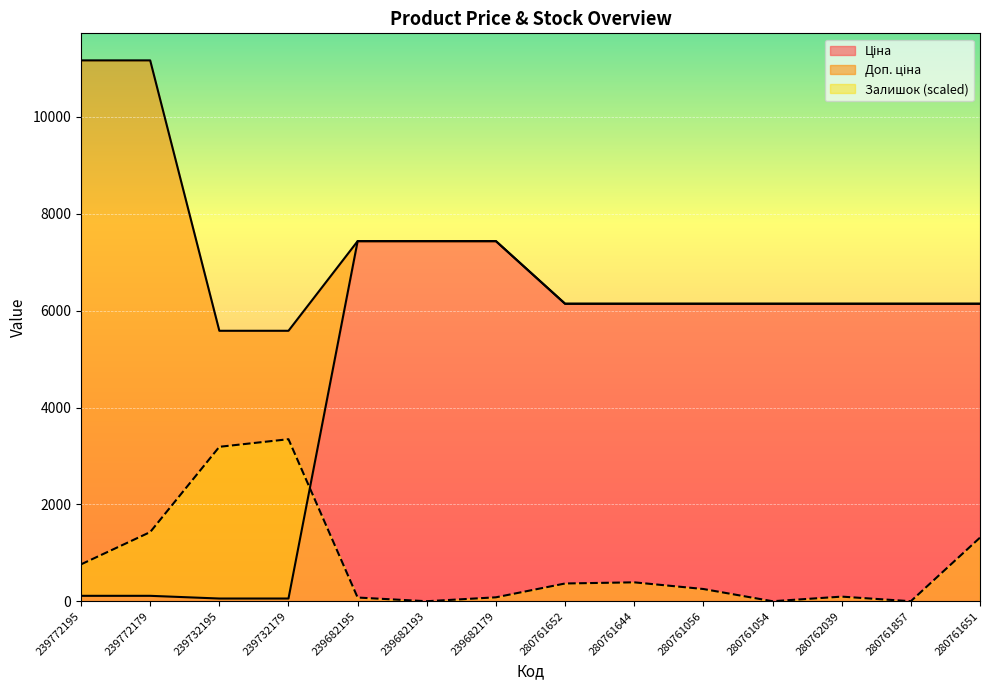

Reading left to right, what are all the values shown in this chart?

Ціна: 239772195=111.7	239772179=111.7	239732195=55.9	239732179=55.9	239682195=7436.2	239682193=7436.2	239682179=7436.2	280761652=6143.2	280761644=6143.2	280761056=6143.2	280761054=6143.2	280762039=6143.2	280761857=6143.2	280761651=6143.2
Доп. ціна: 239772195=11169.0	239772179=11169.0	239732195=5585.0	239732179=5585.0	239682195=7436.2	239682193=7436.2	239682179=7436.2	280761652=6143.2	280761644=6143.2	280761056=6143.2	280761054=6143.2	280762039=6143.2	280761857=6143.2	280761651=6143.2
Залишок: 239772195=761.5	239772179=1427.9	239732195=3188.9	239732179=3345.9	239682195=76.2	239682193=0.0	239682179=80.9	280761652=366.5	280761644=390.3	280761056=252.3	280761054=0.0	280762039=95.2	280761857=0.0	280761651=1313.6